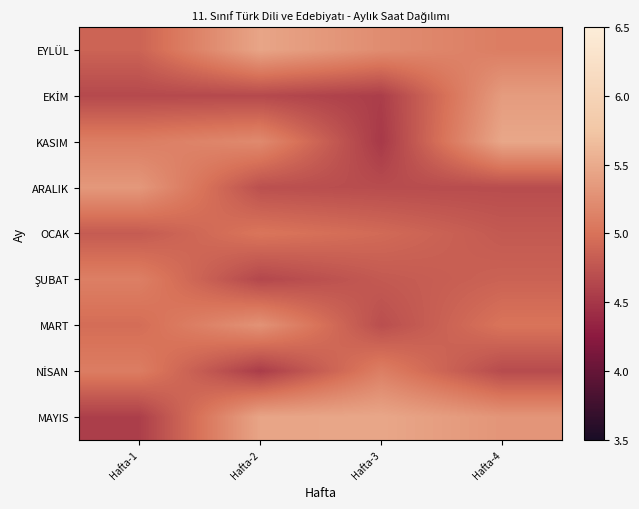

Rank the series at Hafta-4 from lowest to highest value.

NİSAN, ARALIK, OCAK, ŞUBAT, MART, EYLÜL, MAYIS, EKİM, KASIM